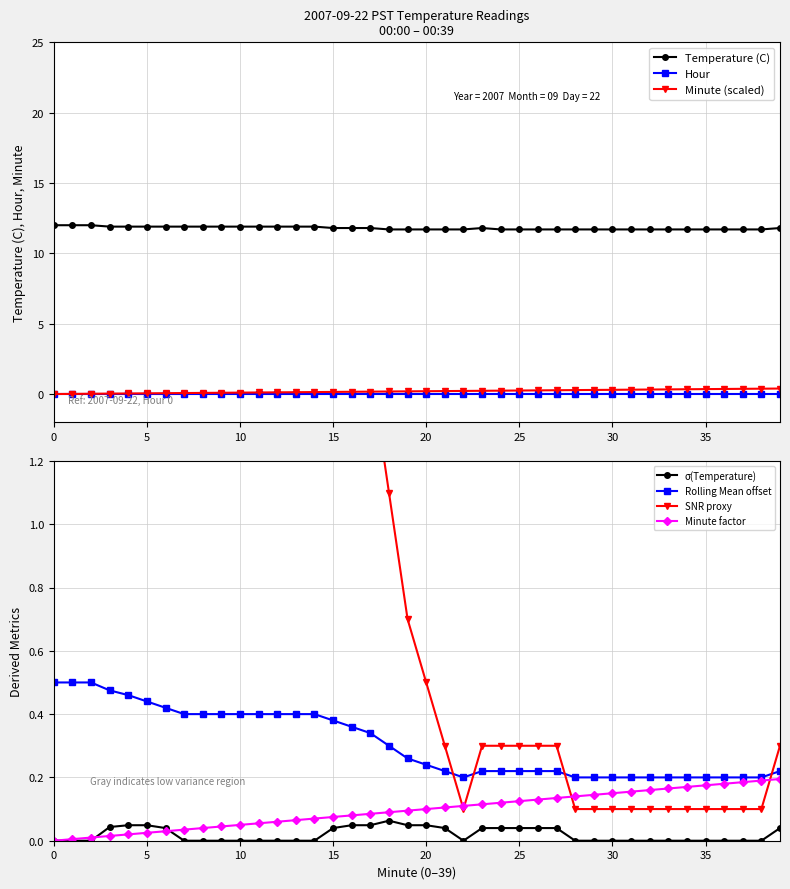

What is the value of the Temperature (C) point at the 36th from the left?

11.7